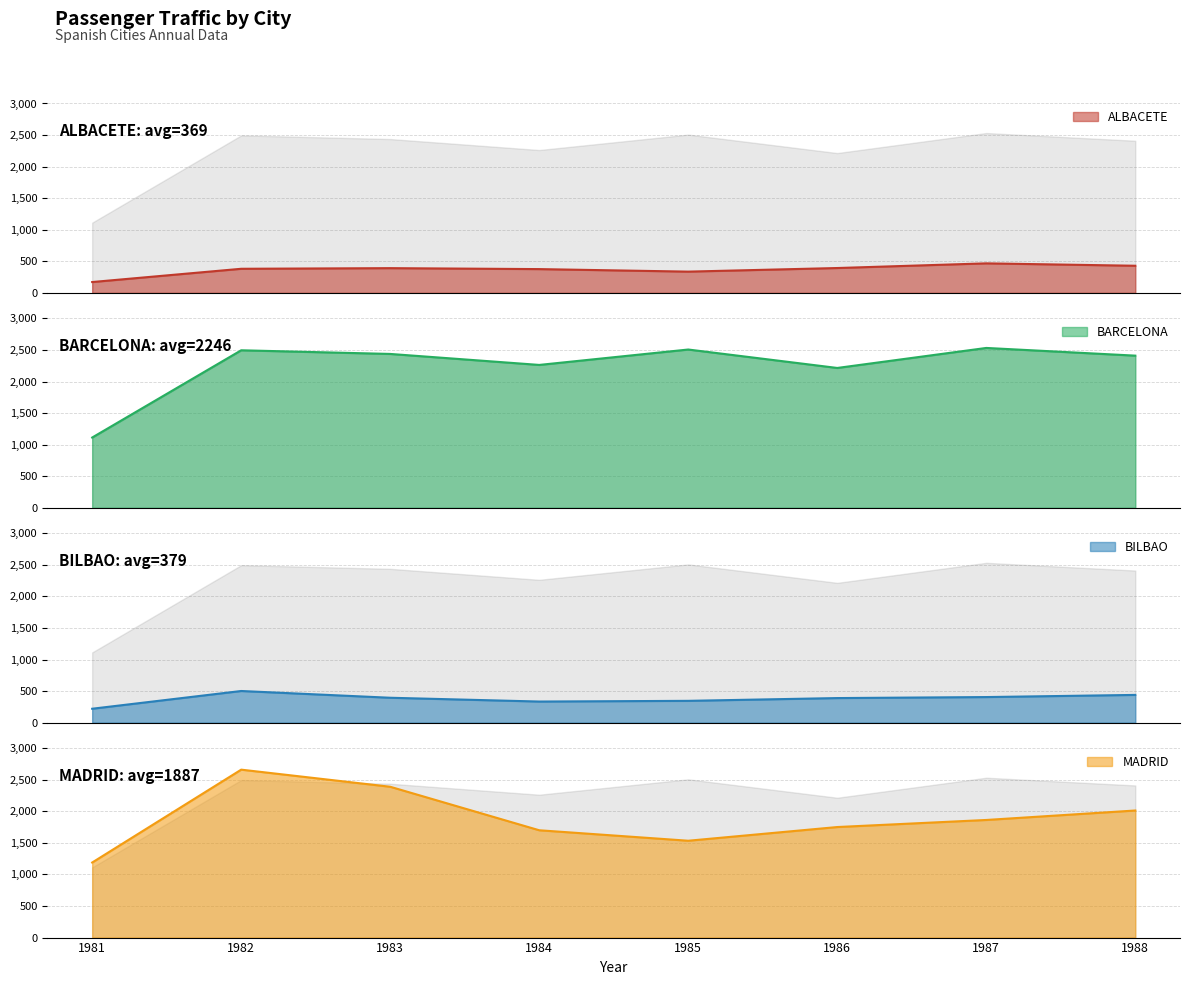

What is the maximum value shown in the chart?

2660